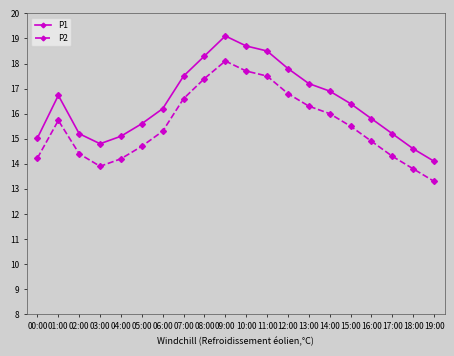

In P1, how many points are lower than both neighbors (excluding endpoints)?

1